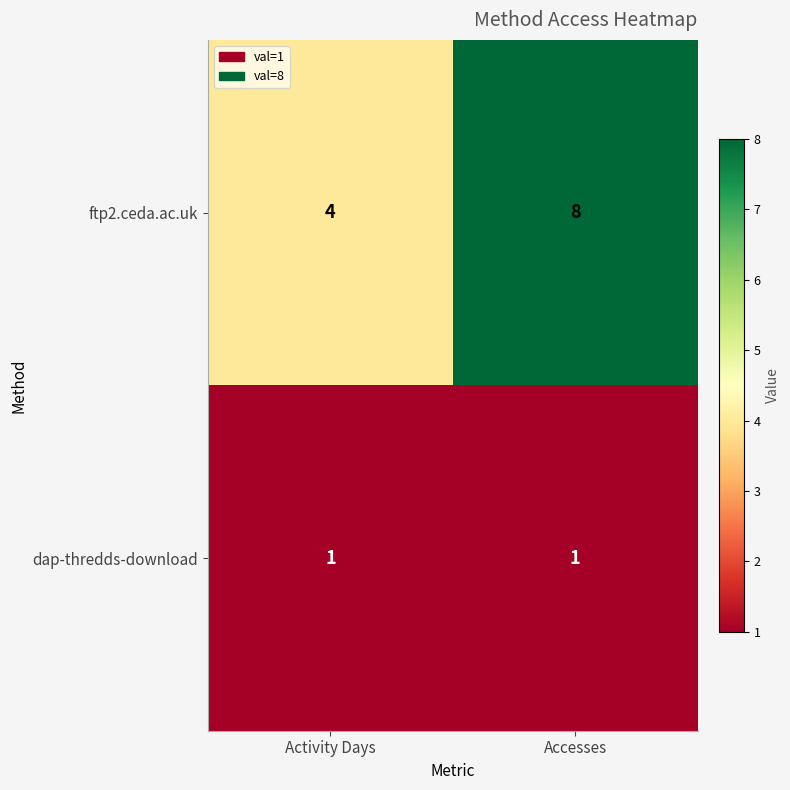

List the series in order of their peak value, lowest first.

dap-thredds-download, ftp2.ceda.ac.uk